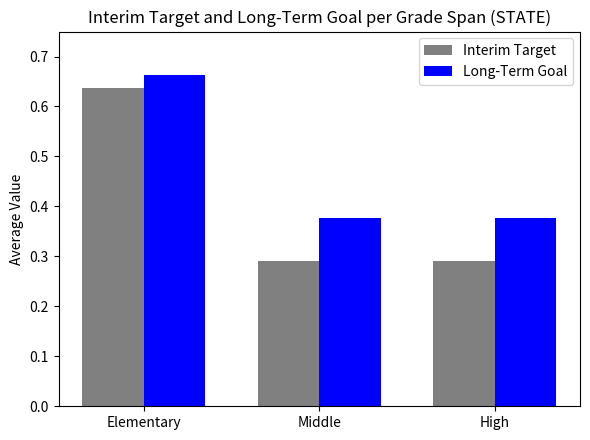

What is the sum of the Long-Term Goal values at High and Middle?

0.8